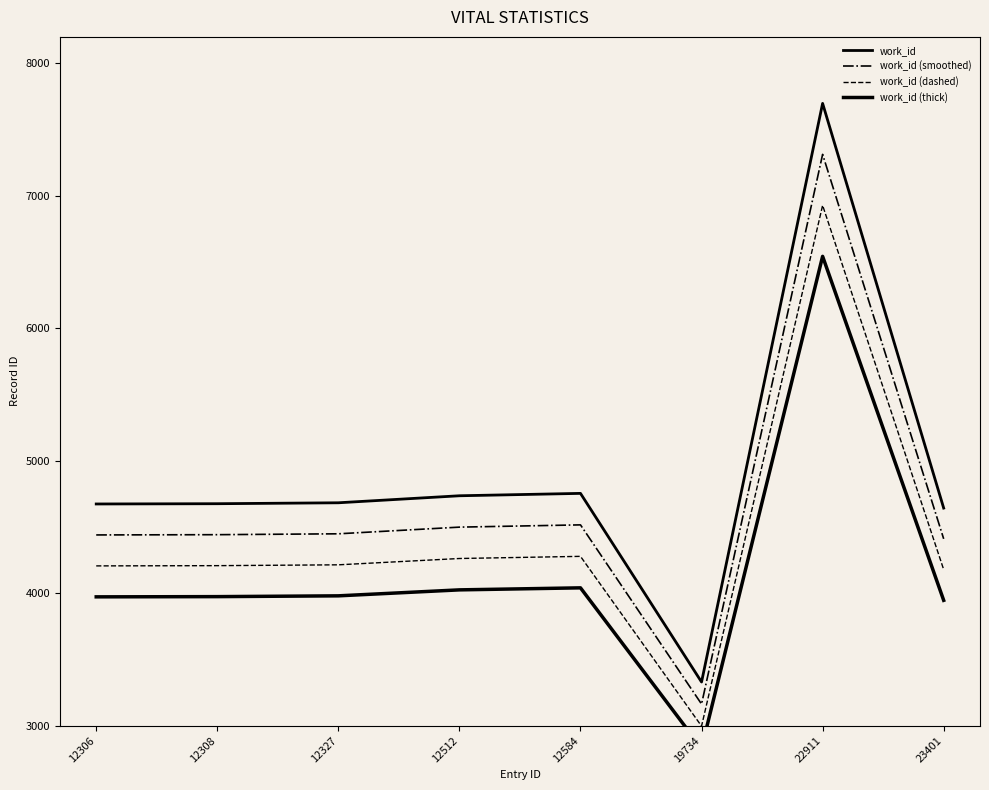

Is it true that work_id (smoothed) equals 2075.1 at 19734?

False